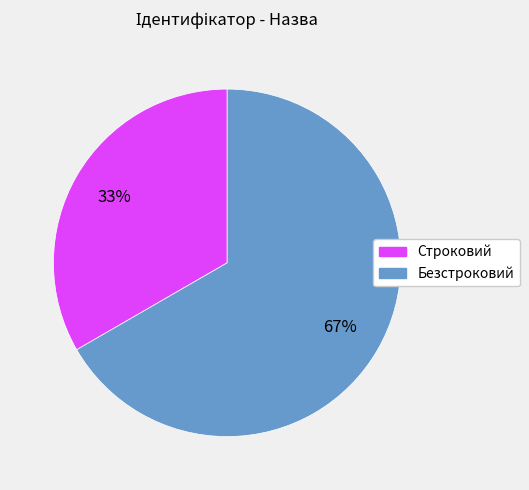

Count the number of slices in the pie.

2